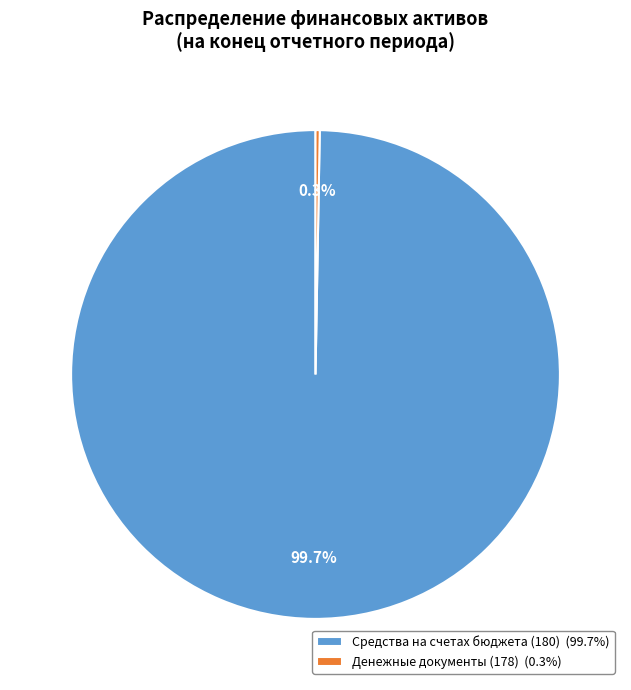

To the nearest percent, what is the average slice percentage?

50%